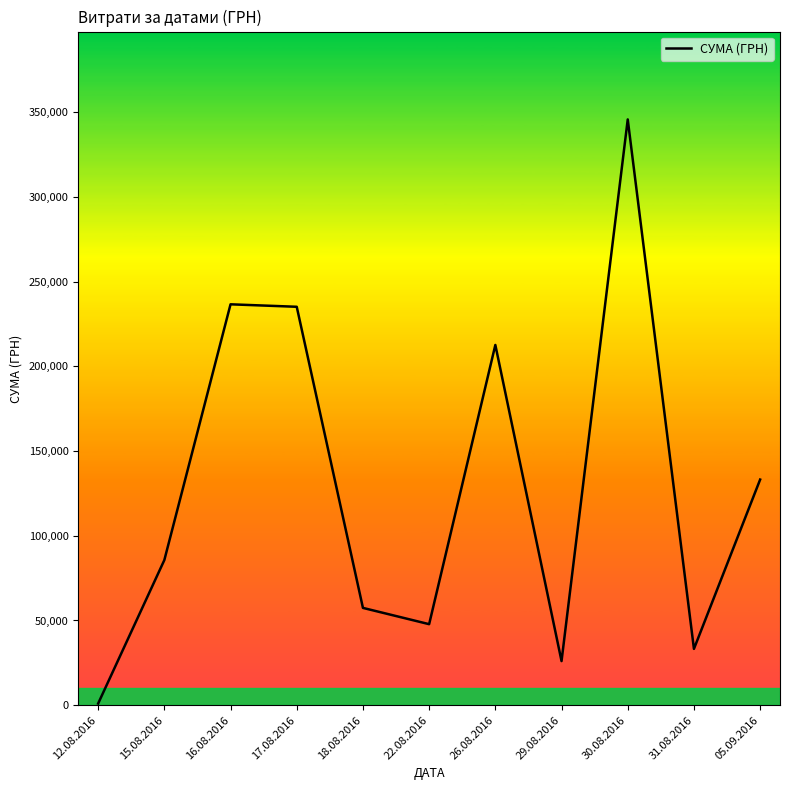

The value at 05.09.2016 is 133168.7. True or false?

True